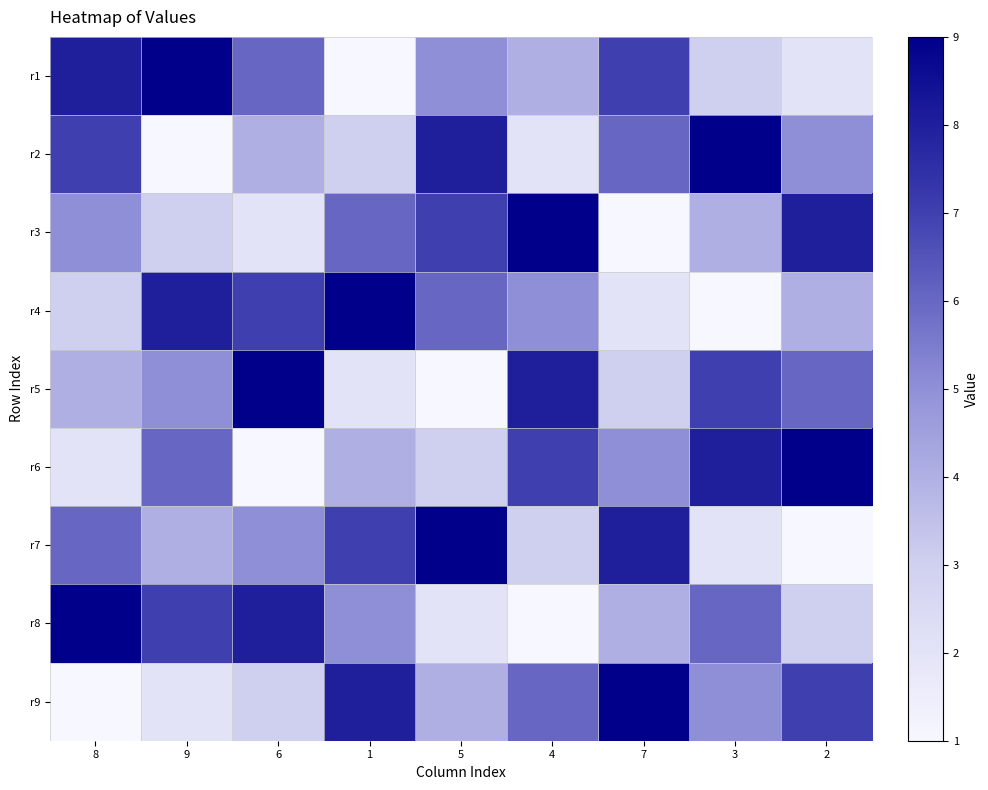

How many distinct data groups are displayed?

9